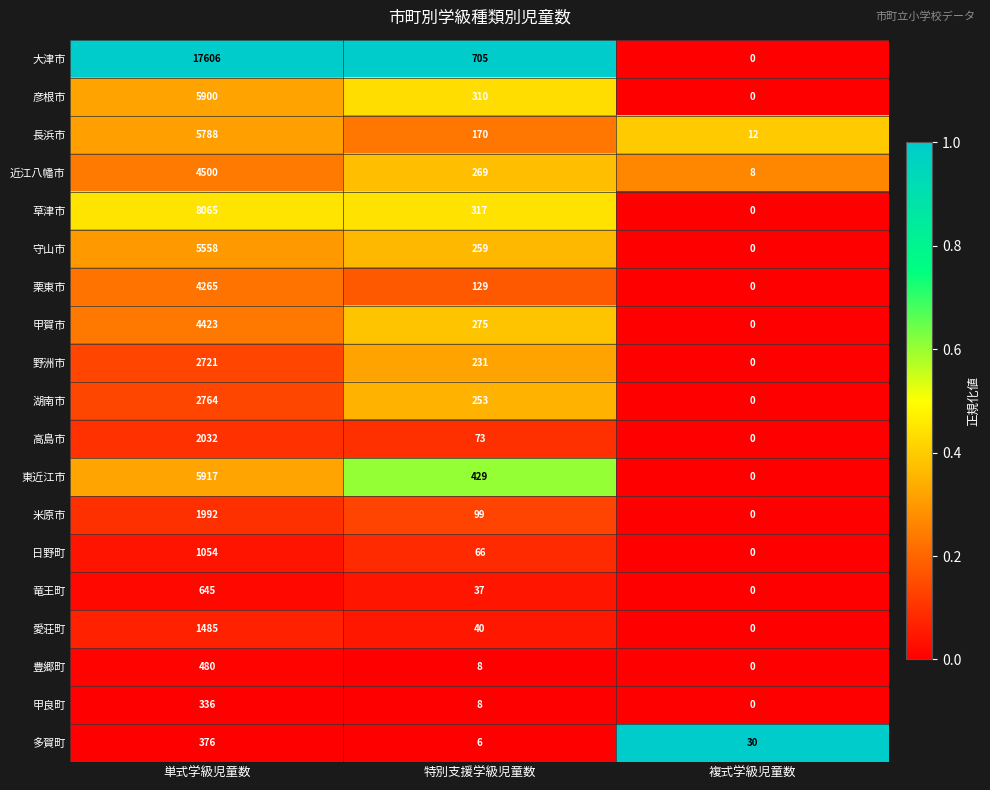

What is the approximate value of 長浜市 at 単式学級児童数, to the nearest 10?

5790